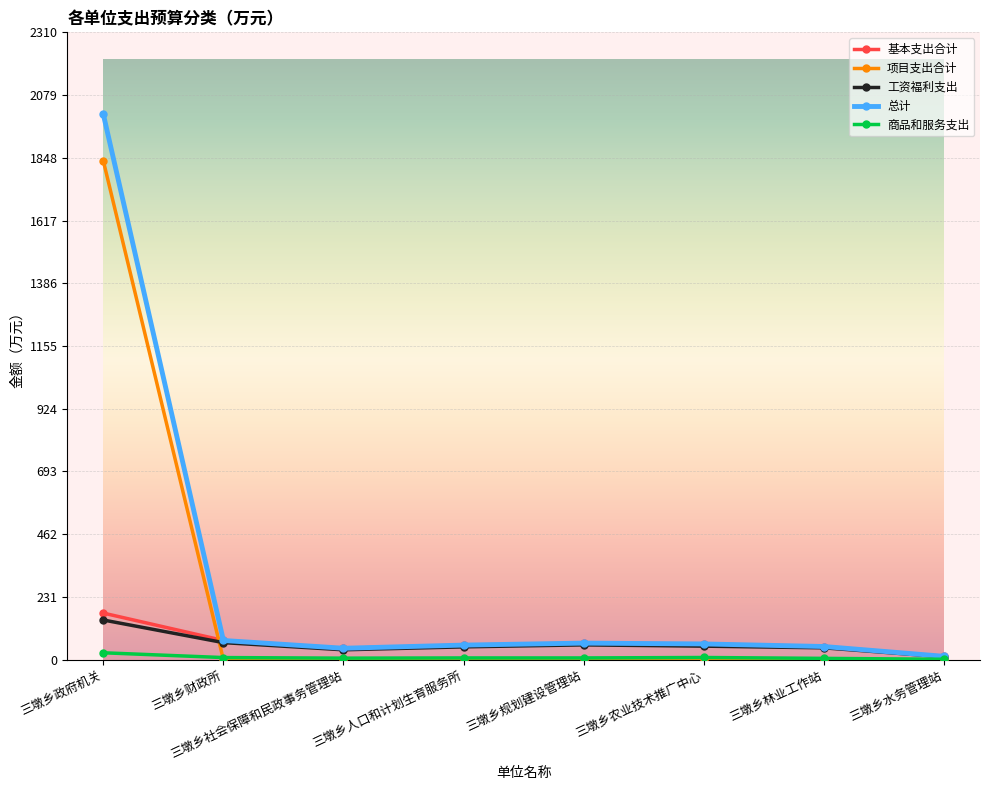

Is it true that 项目支出合计 equals 0.0 at 三墩乡财政所?

True